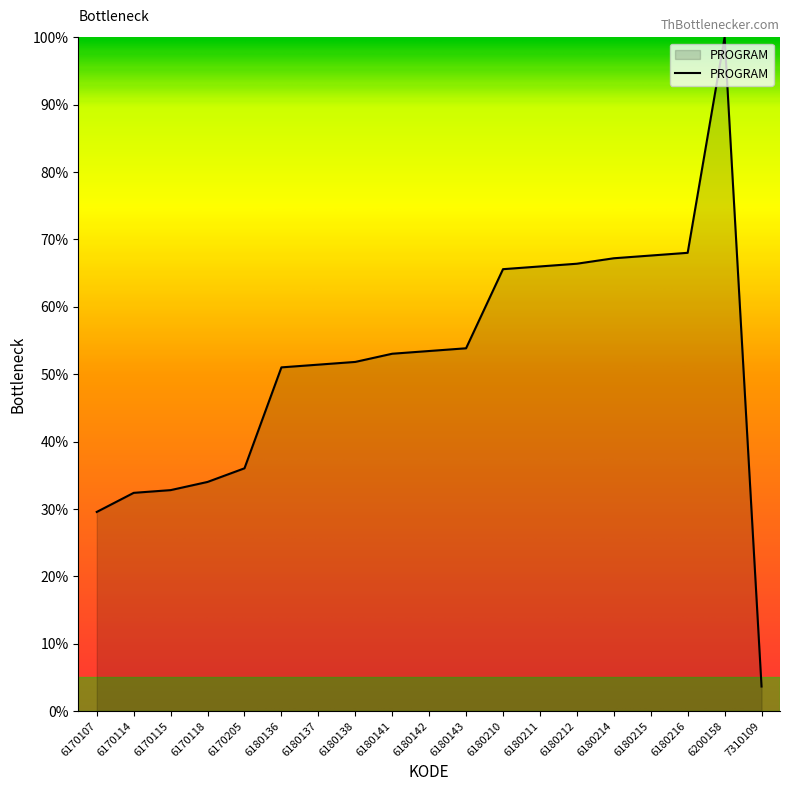

What is the maximum value shown in the chart?

100.0